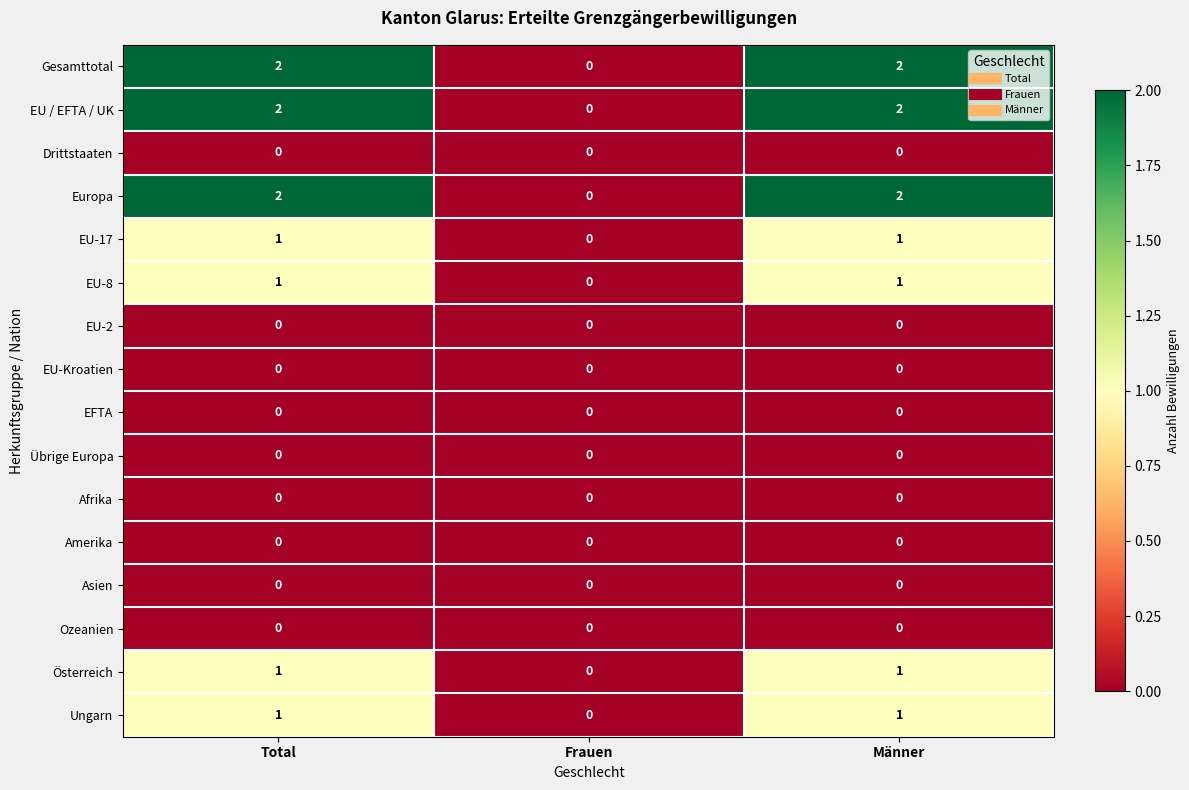

Is it true that EFTA equals 0 at Männer?

True